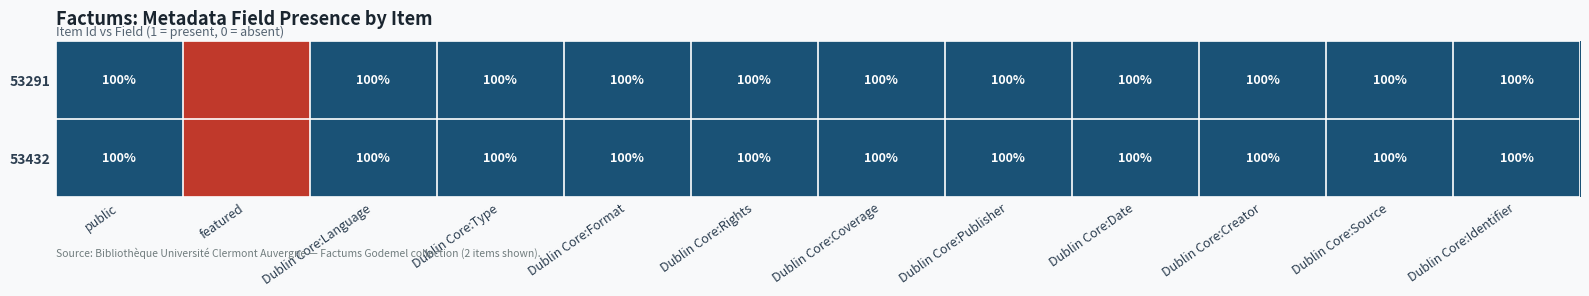

Is it true that 53432 equals 100 at Dublin Core:Identifier?

True